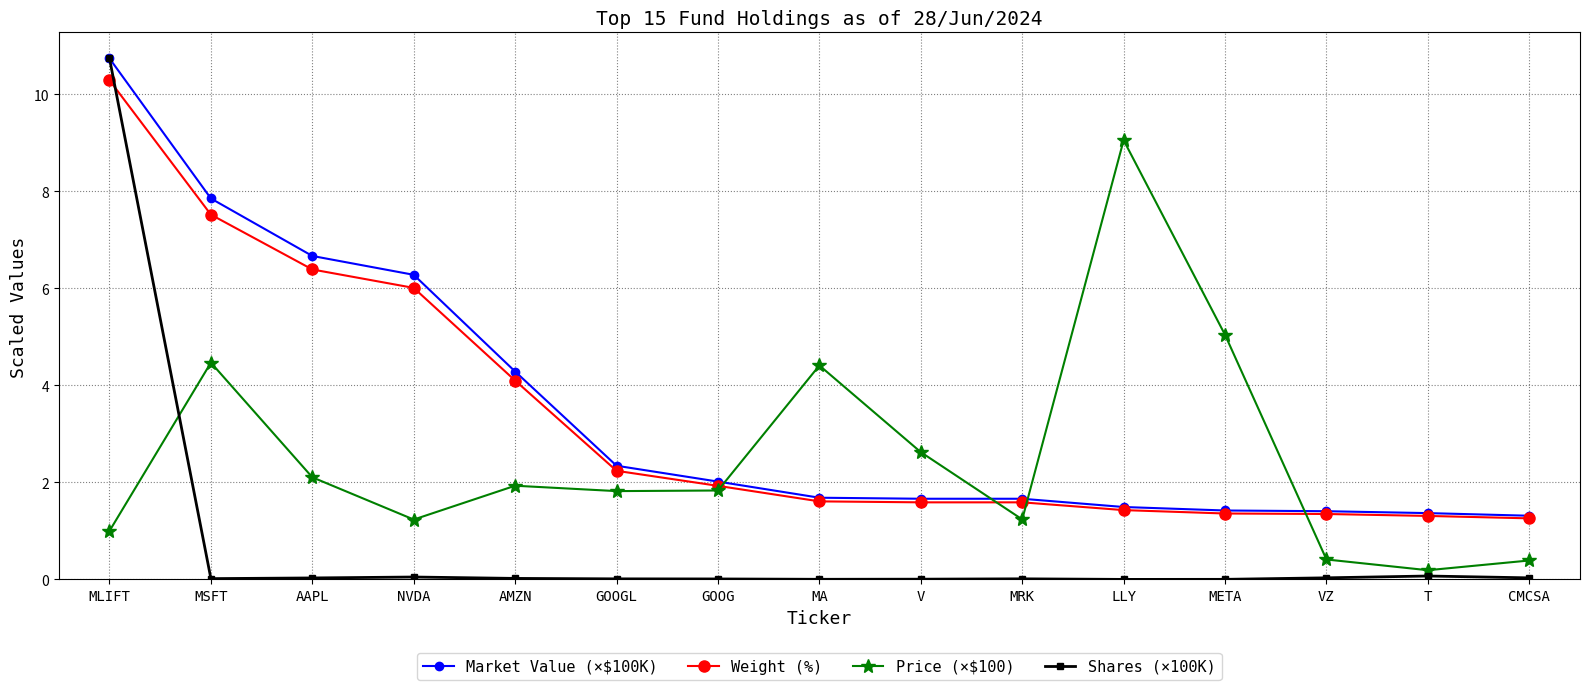

True or false: Weight (%) and Shares (×100K) intersect in this chart.

True